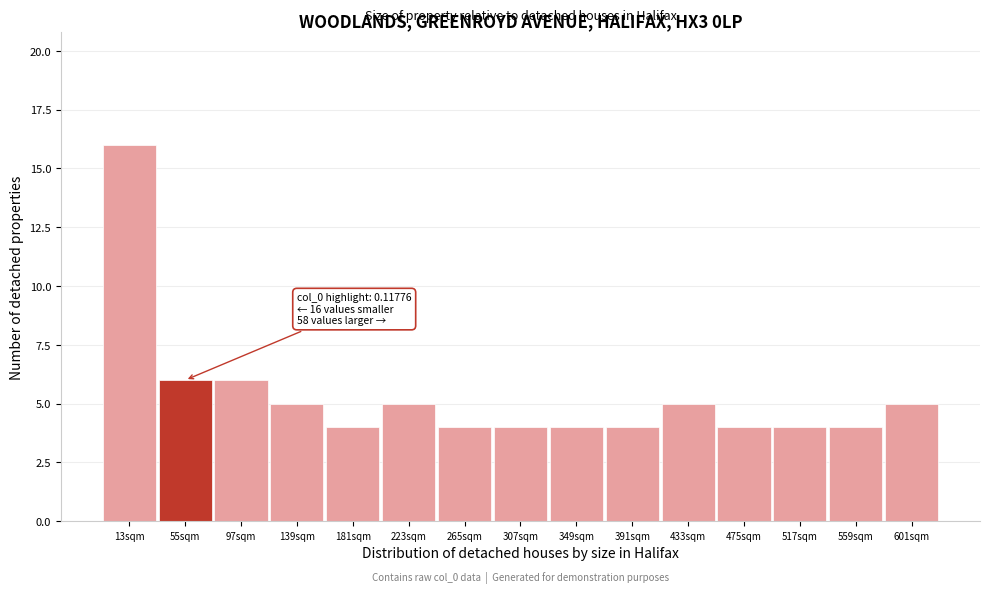

Reading right to left, list all the values displayed in this chart.

5	4	4	4	5	4	4	4	4	5	4	5	6	6	16